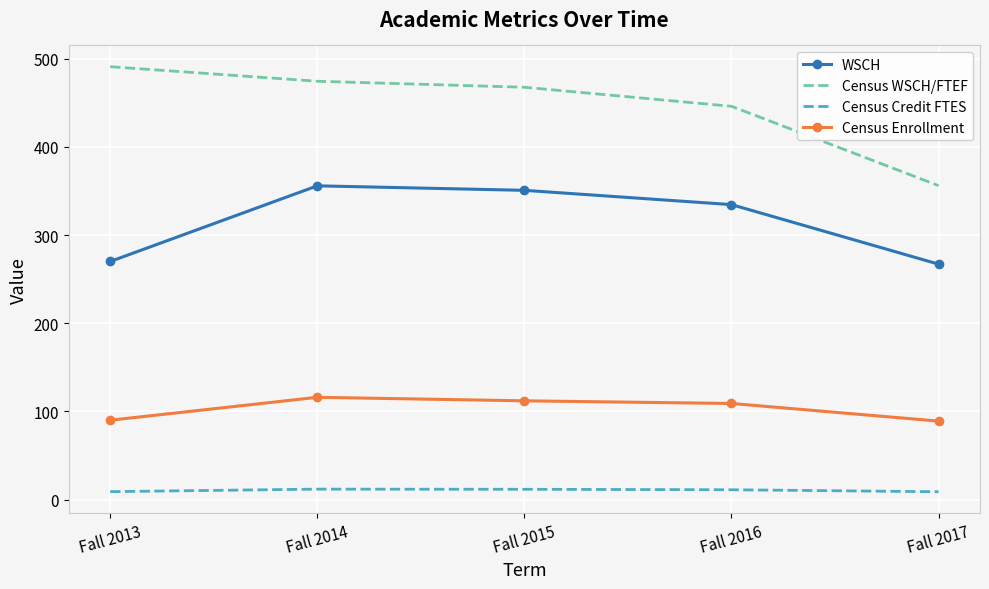

True or false: Census Enrollment and Census Credit FTES cross at least once.

False